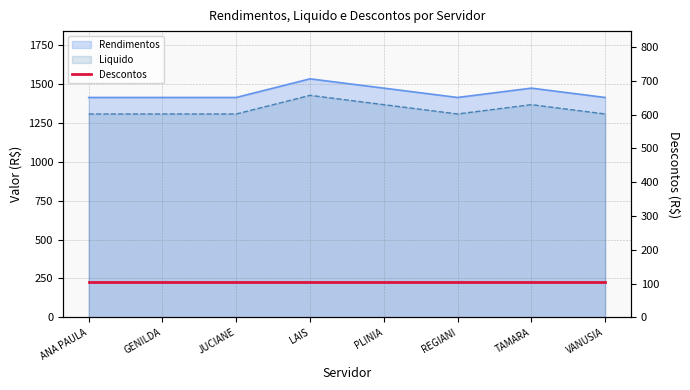

True or false: Liquido and Rendimentos cross at least once.

False